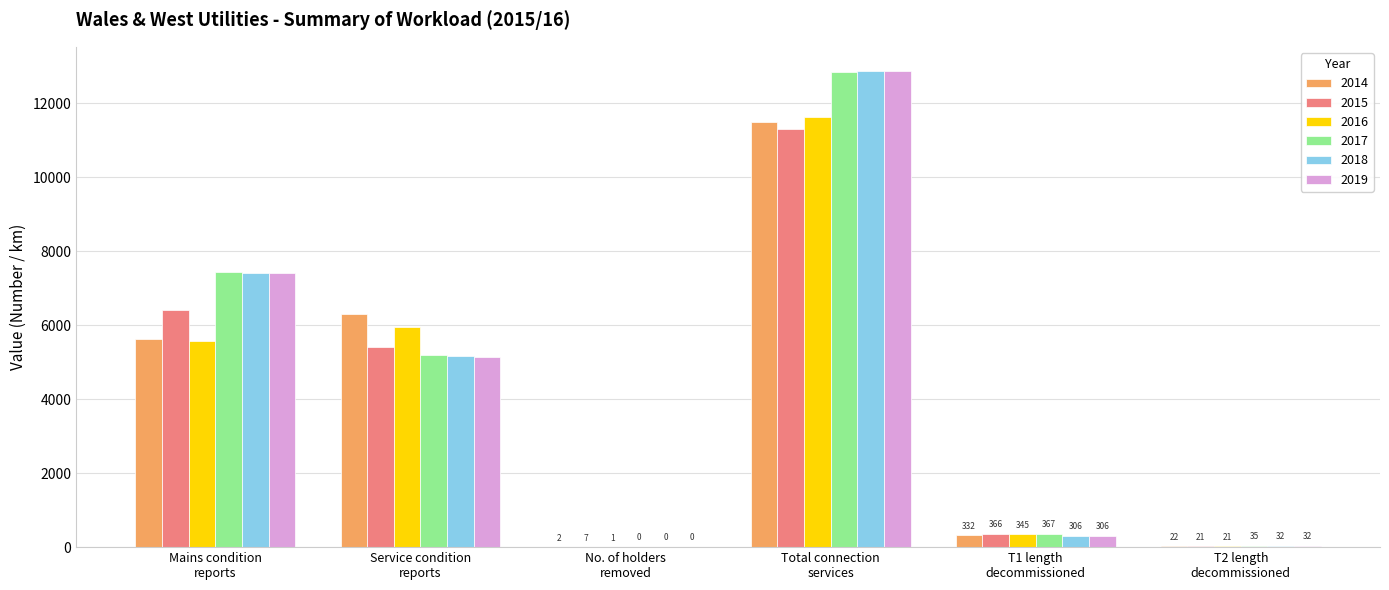

Which series has the largest total across all categories?

2017